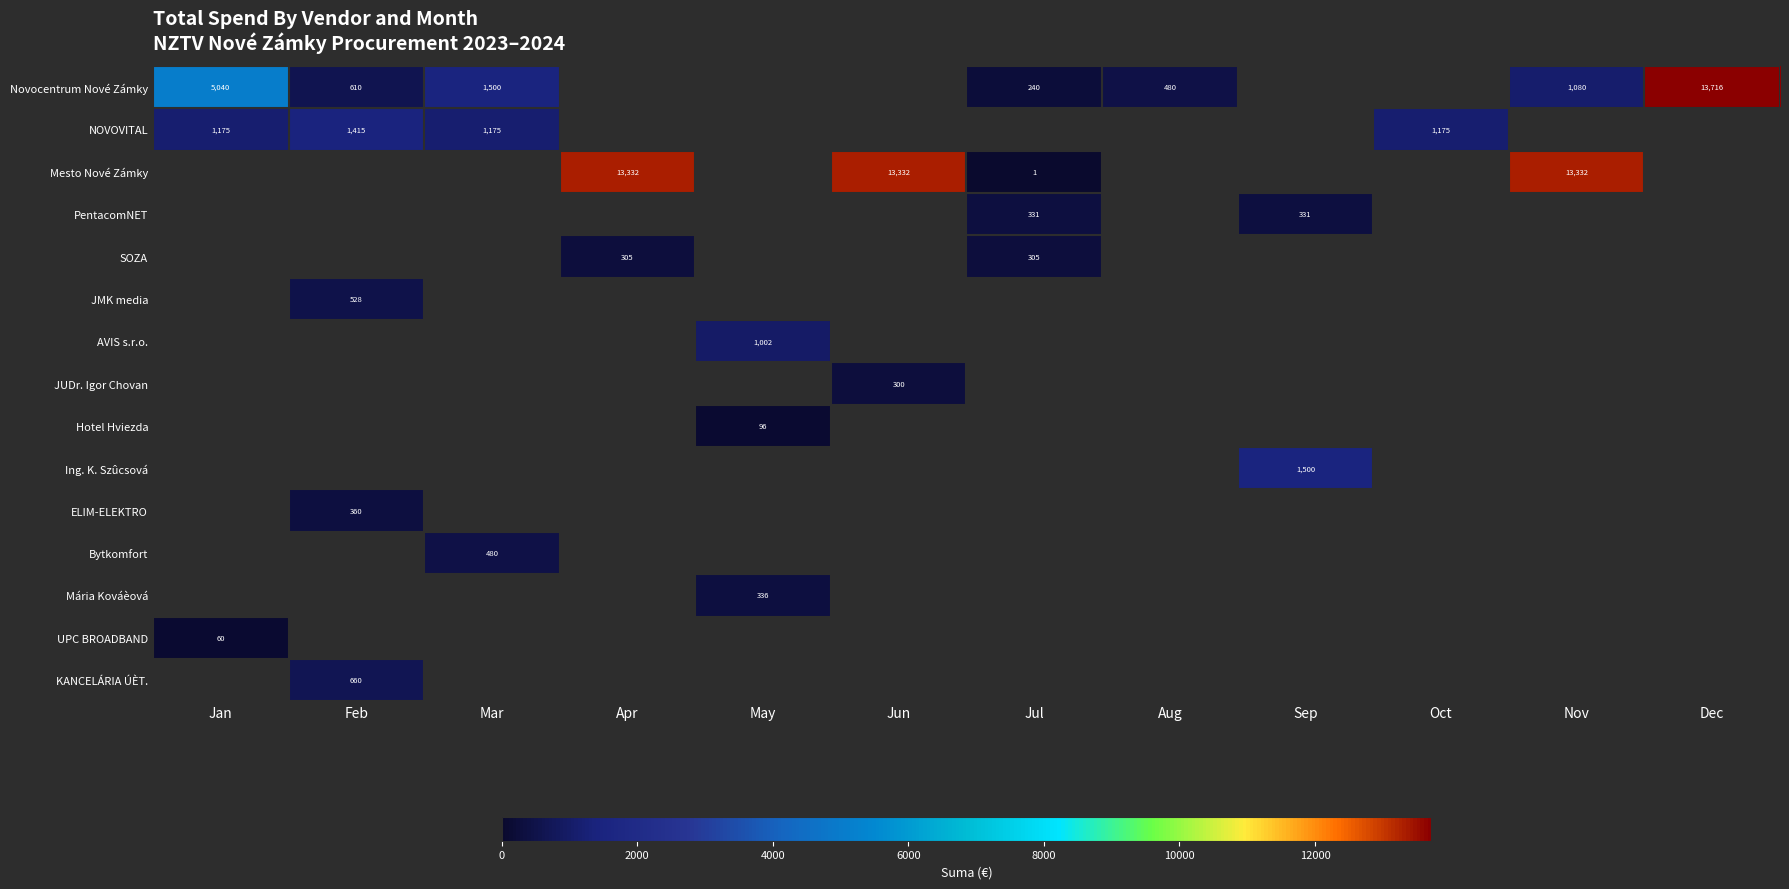

True or false: Novocentrum Nové Zámky has a value of 13716 at Dec.

True